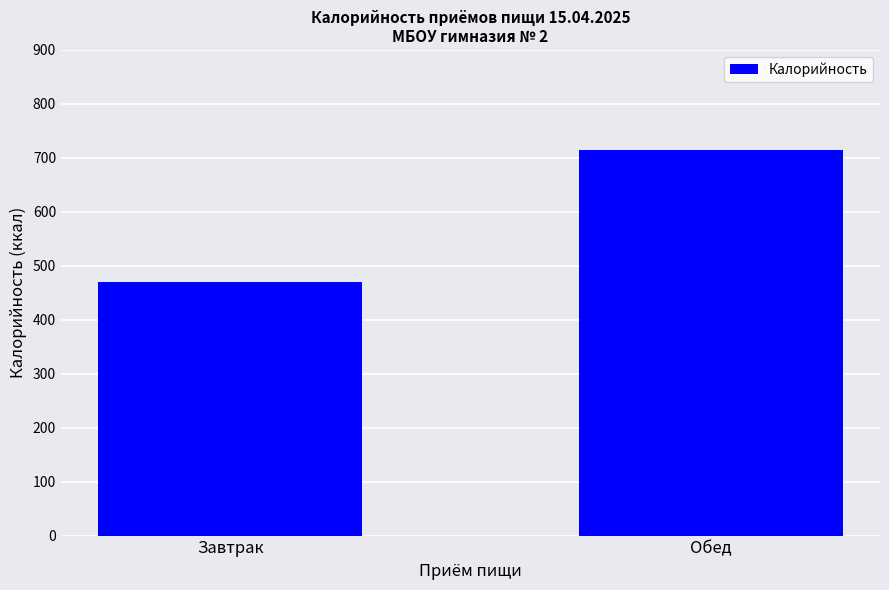

Rank the categories by value from lowest to highest.

Завтрак, Обед